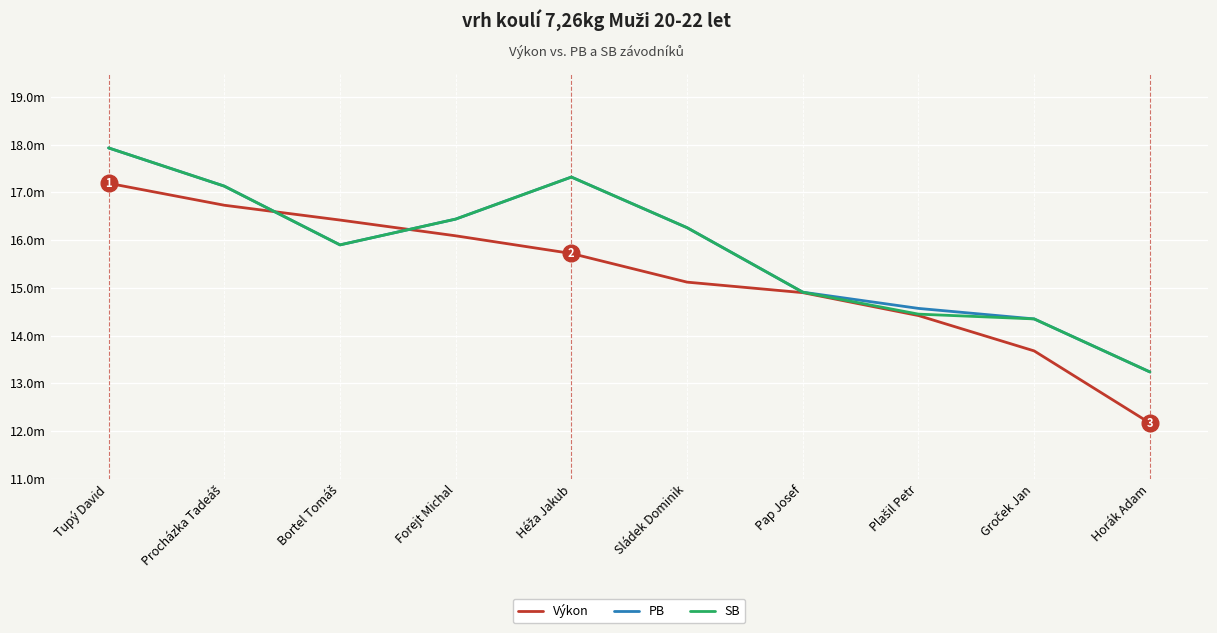

Which series has the widest spread of values?

Výkon